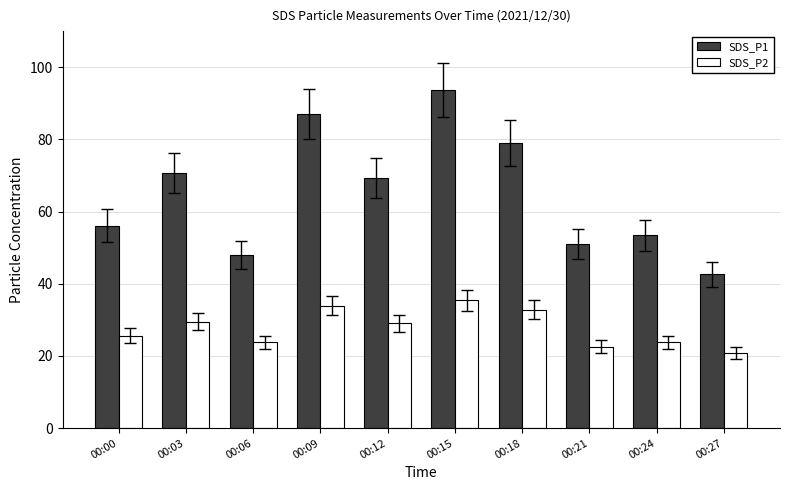

Is it true that SDS_P2 equals 13.3 at 00:24?

False